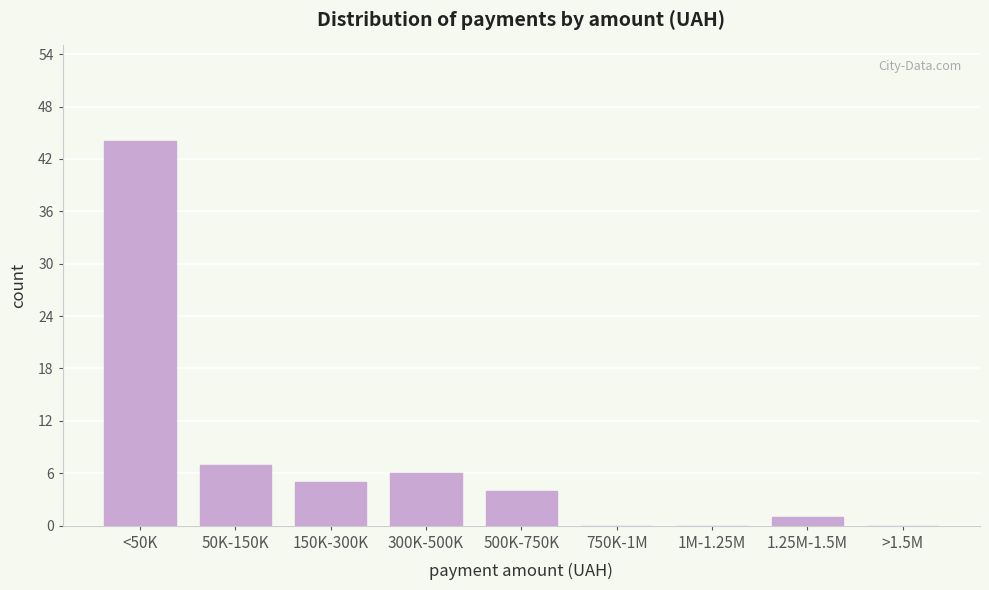

Reading right to left, list all the values displayed in this chart.

>1.5M=0	1.25M-1.5M=1	1M-1.25M=0	750K-1M=0	500K-750K=4	300K-500K=6	150K-300K=5	50K-150K=7	<50K=44